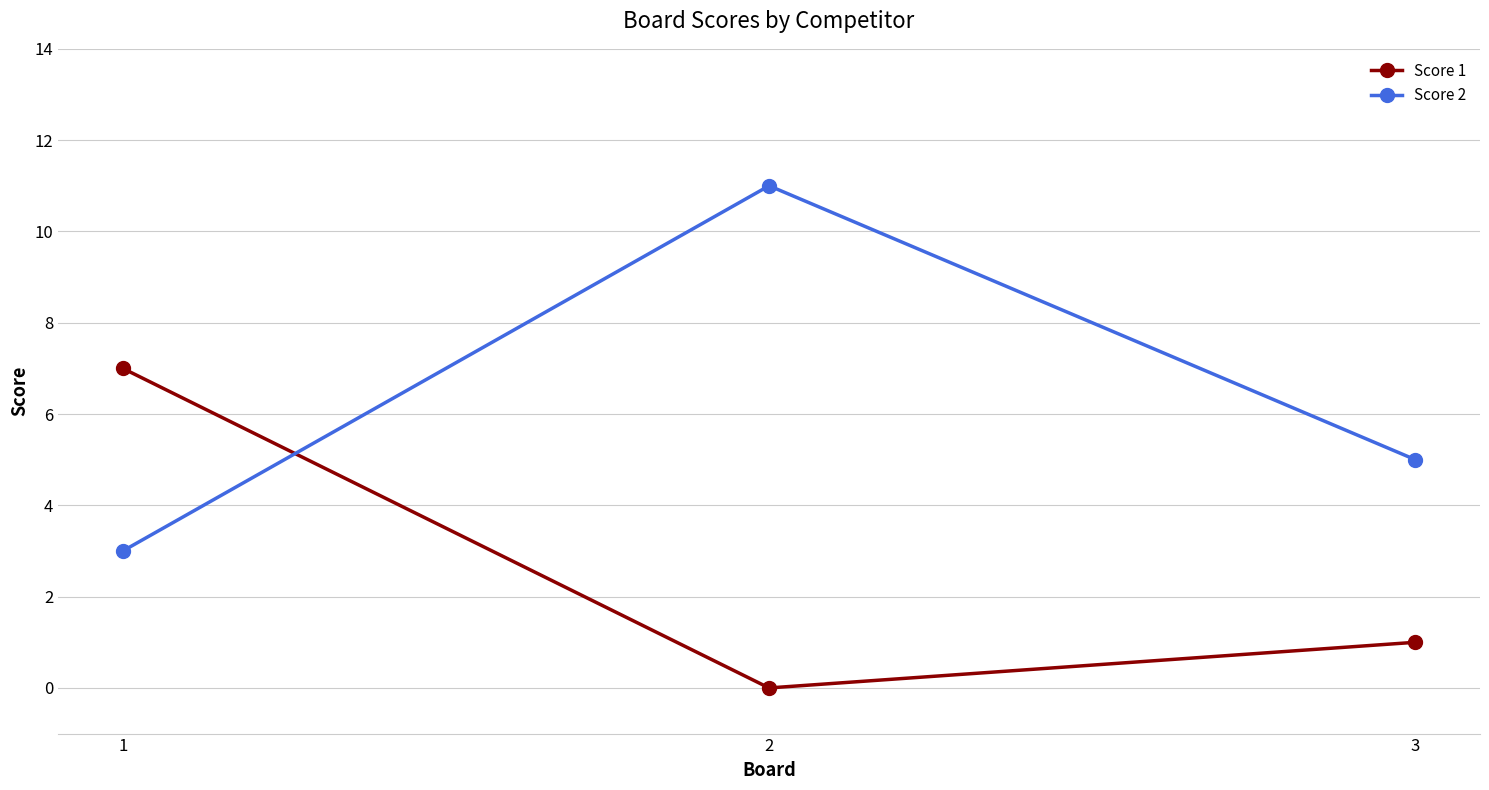

The value of Score 2 at 1 is 3. True or false?

True